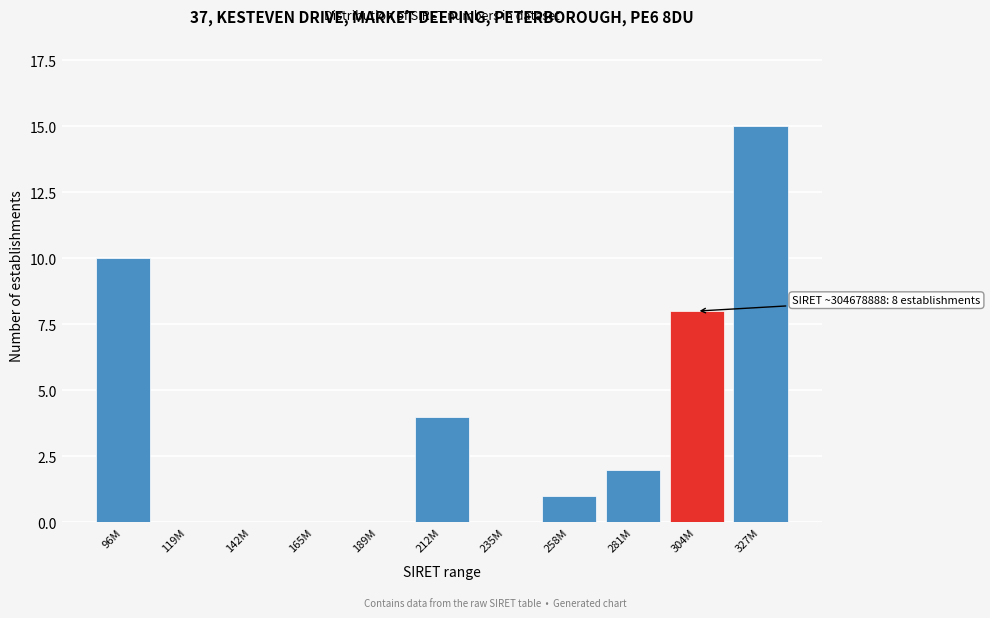

Reading left to right, list all the values displayed in this chart.

96M=10	119M=0	142M=0	165M=0	189M=0	212M=4	235M=0	258M=1	281M=2	304M=8	327M=15